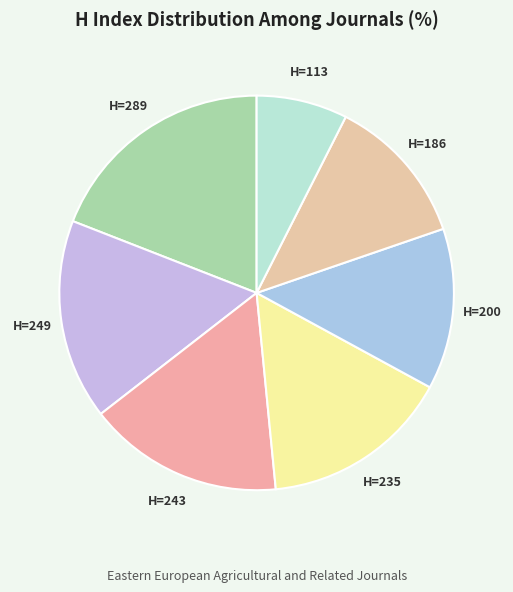

To the nearest percent, what is the average slice percentage?

14%